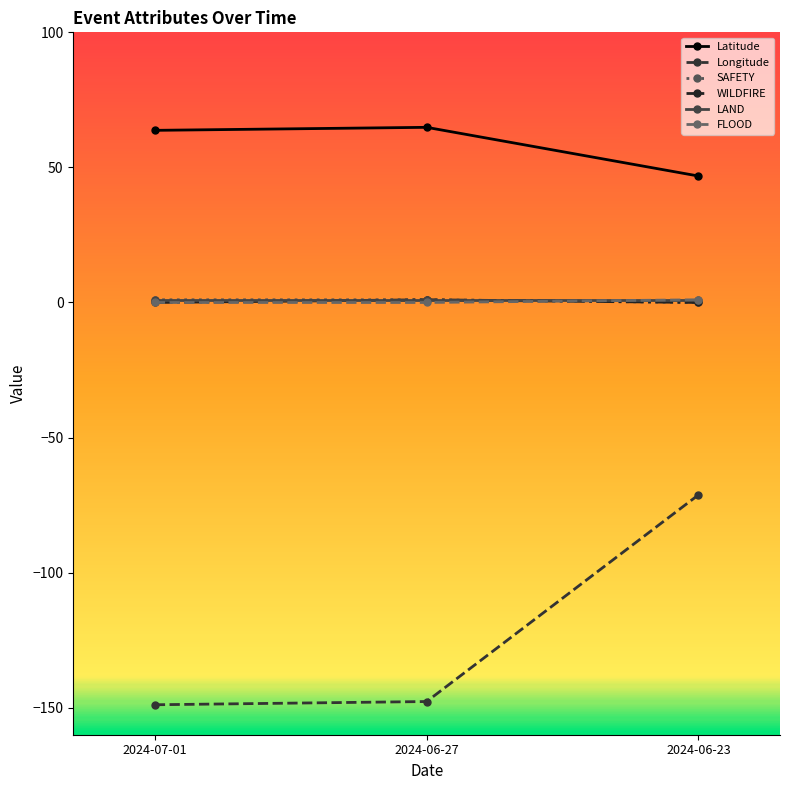

Which series has the widest spread of values?

Longitude